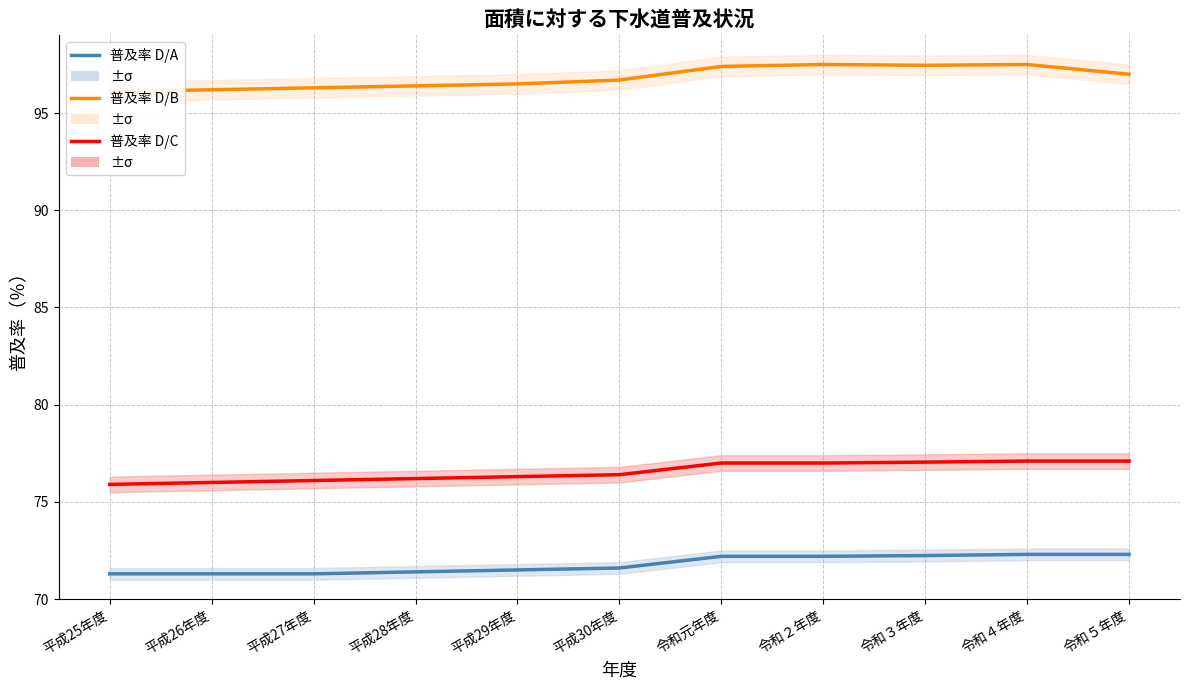

Rank the series at 令和２年度 from lowest to highest value.

普及率 D/A, 普及率 D/C, 普及率 D/B